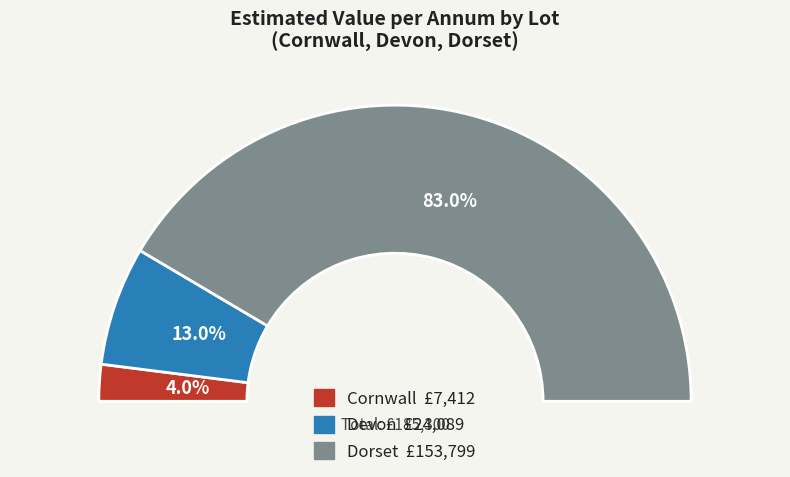

How many slices are in this pie chart?

3